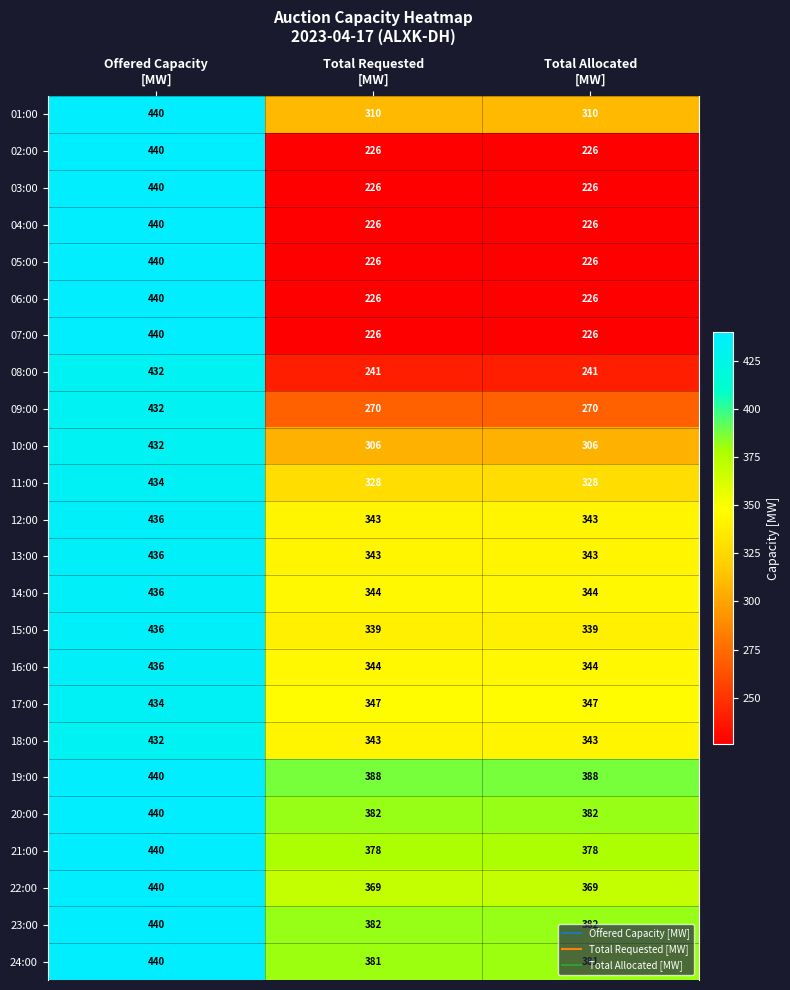

What is the spread (max minus min) of values at Total Requested
[MW]?

162